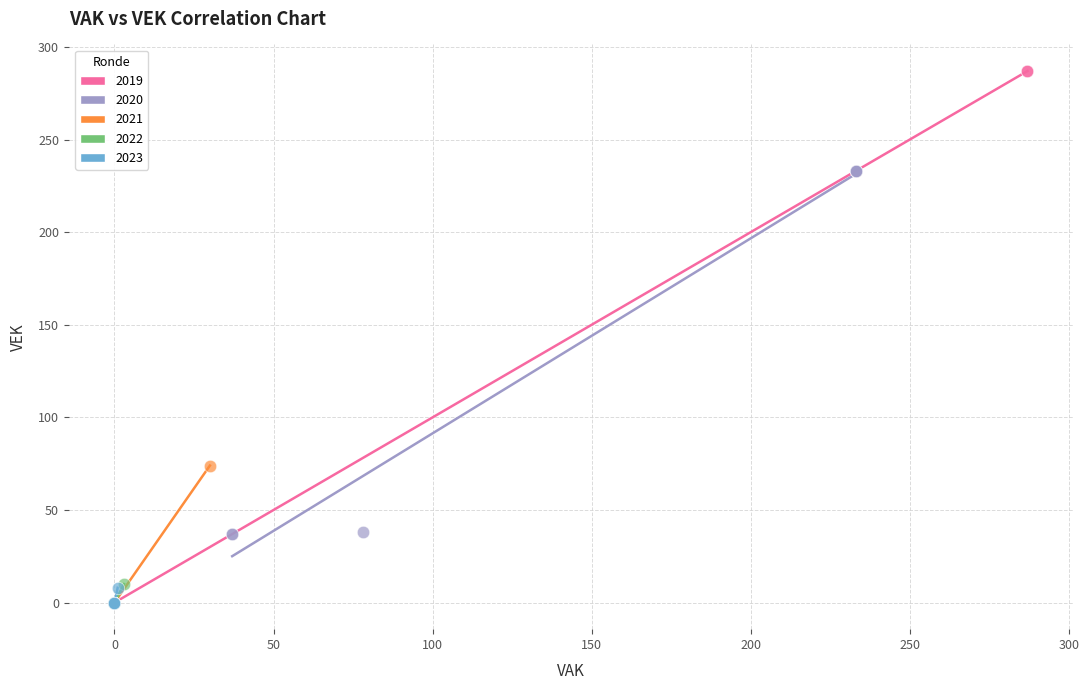

Which series contains the highest Y value?

2019